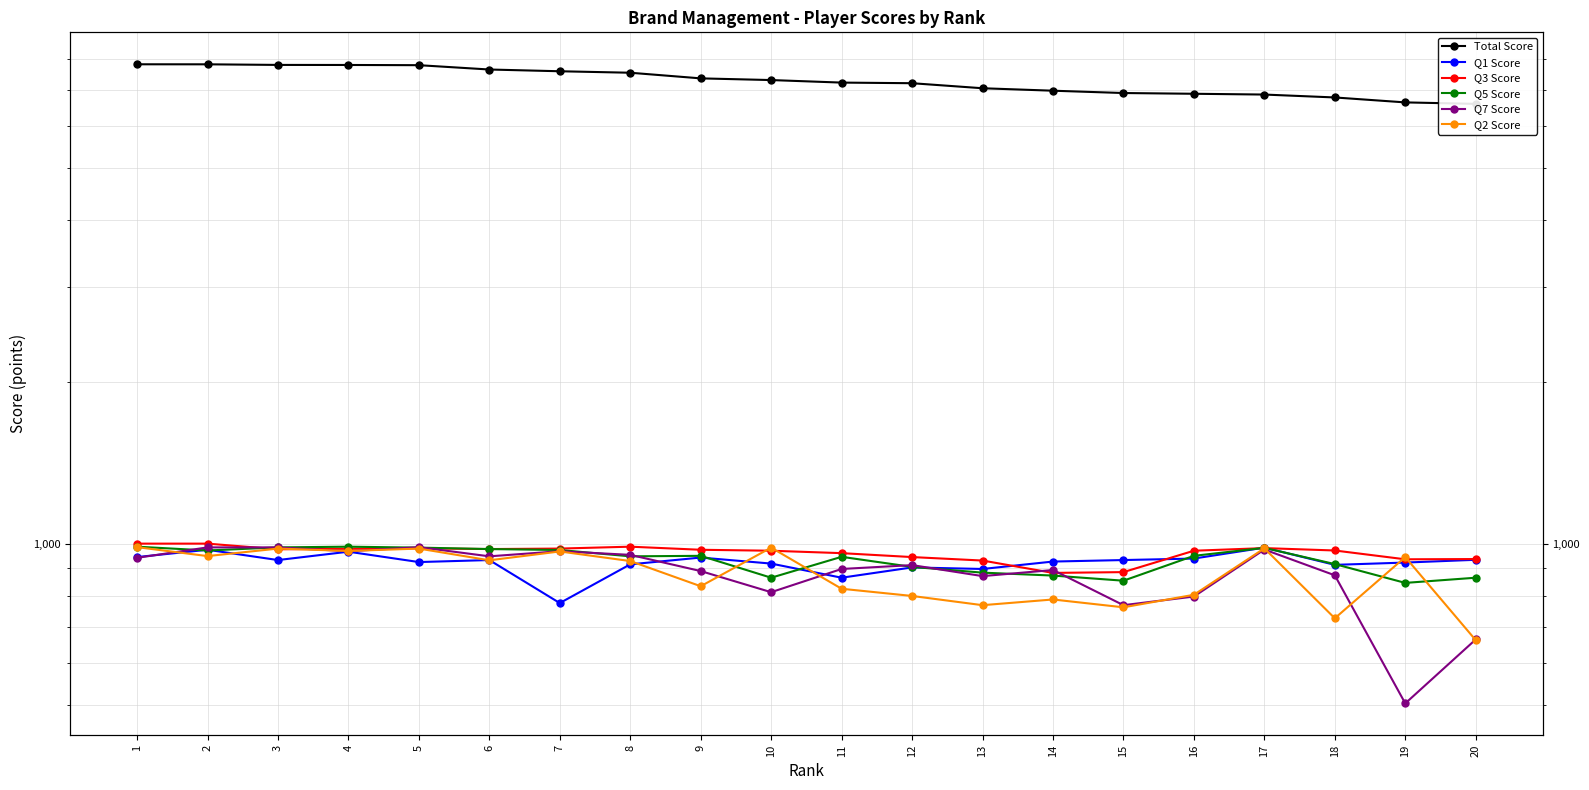

Reading left to right, transcribe all the data shown in this chart.

Total Score: 7813	7812	7792	7790	7783	7640	7583	7535	7355	7302	7223	7204	7050	6976	6907	6885	6862	6777	6635	6593
Q1 Score: 944	974	932	966	924	932	775	915	942	918	864	903	897	926	932	938	983	913	922	933
Q3 Score: 1000	1000	976	978	980	977	979	987	974	970	960	944	930	882	885	970	981	971	935	936
Q5 Score: 987	971	984	987	983	977	973	947	949	864	945	905	883	872	853	949	982	916	845	864
Q7 Score: 941	984	984	968	985	947	968	953	889	812	897	912	870	893	768	797	975	873	504	663
Q2 Score: 985	948	979	969	979	931	967	928	833	983	824	799	768	787	761	803	980	726	944	661